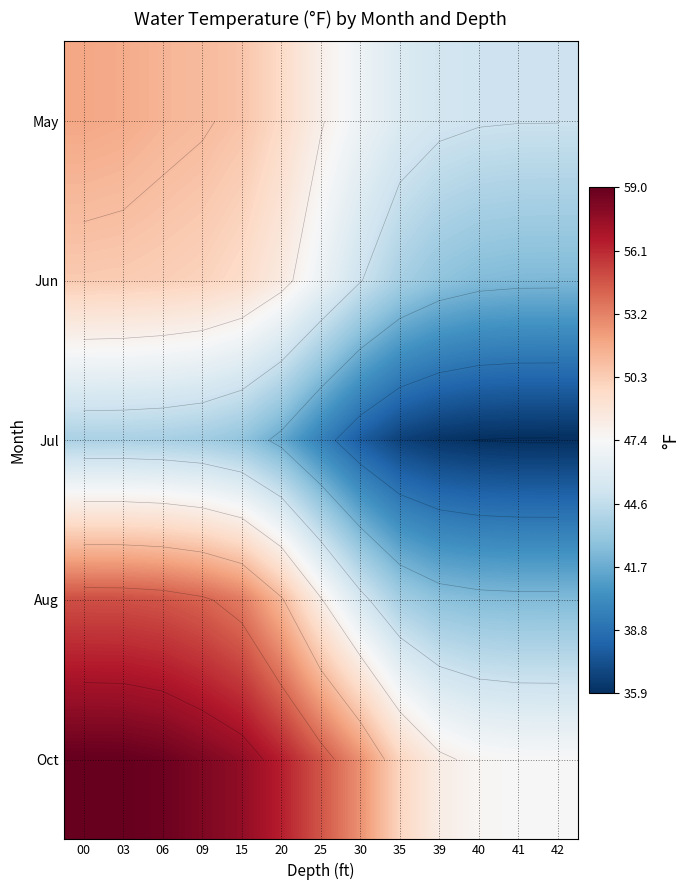

Where does the May series first go above 48?

00